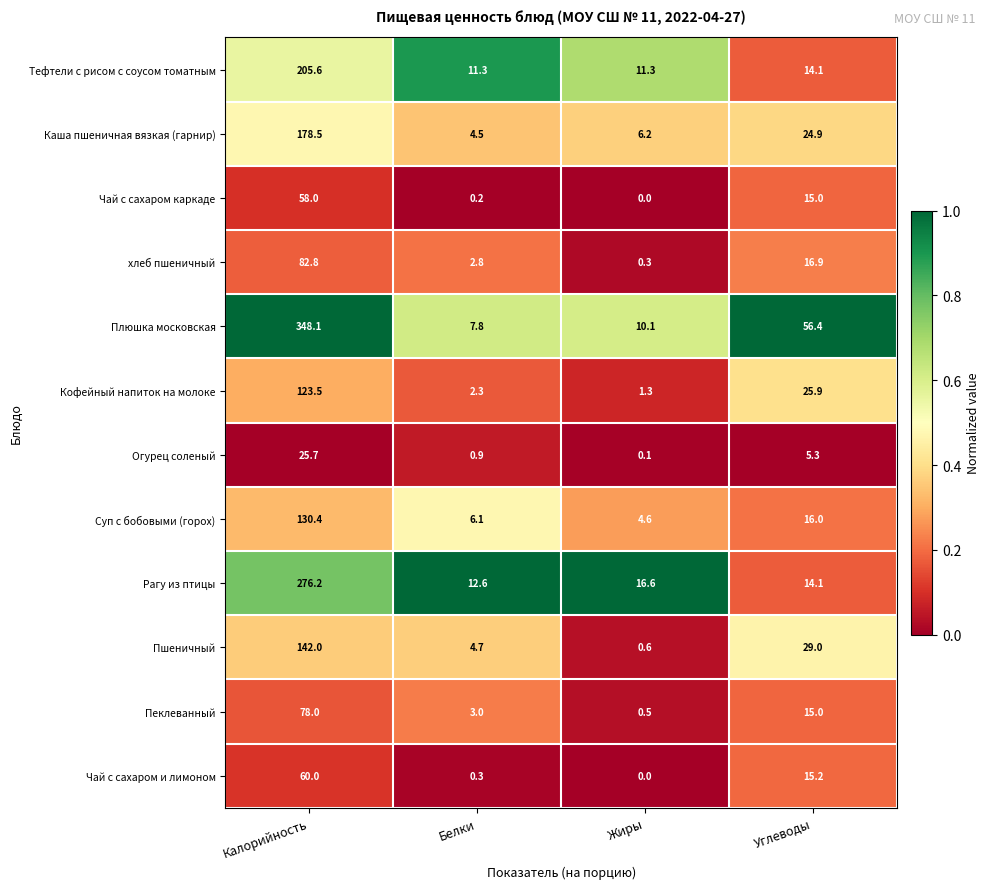

Is it true that Суп с бобовыми (горох) equals 4.6 at Жиры?

True